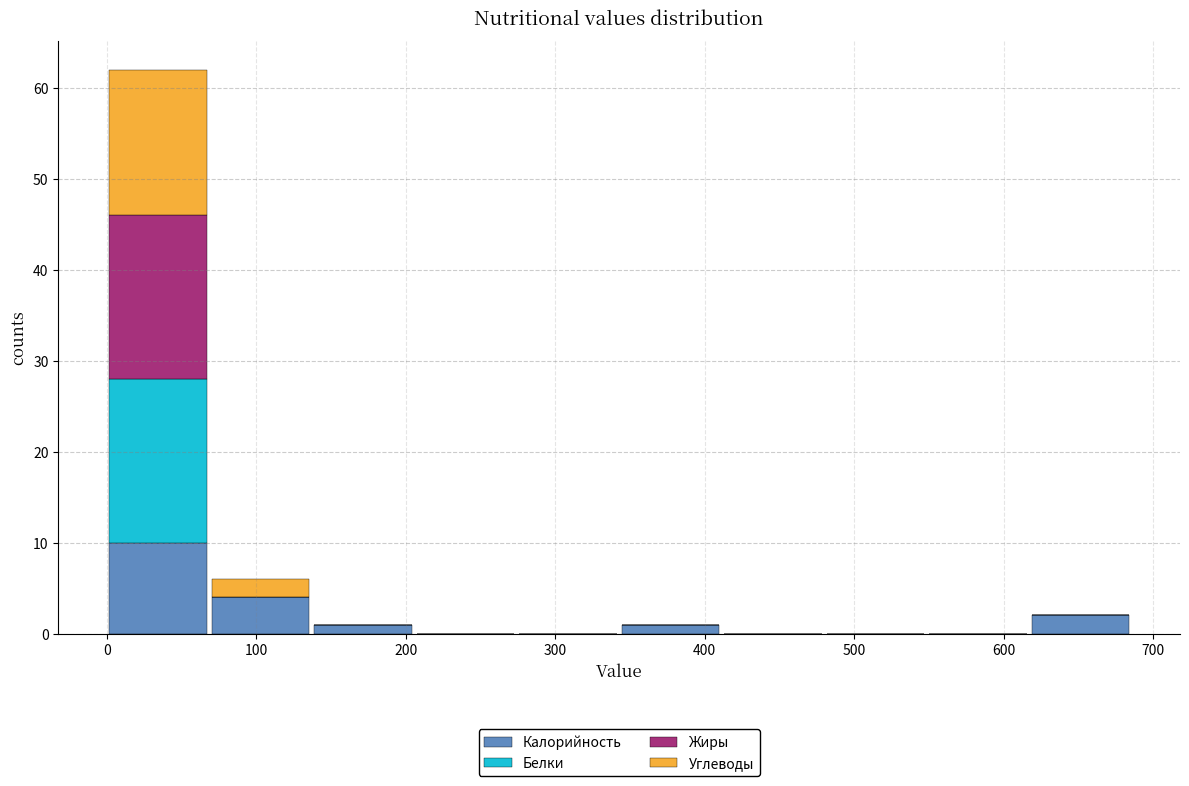

Reading left to right, list every stacked bar in this chart as the range it spans on the x-axis followed by its total height. Neither the bar edges nor the heights are printed on the chart, so give them approximately, as read against the axes.

0 to 70: 62
70 to 140: 6
140 to 210: 1
210 to 270: 0
270 to 340: 0
340 to 410: 1
410 to 480: 0
480 to 550: 0
550 to 620: 0
620 to 690: 2